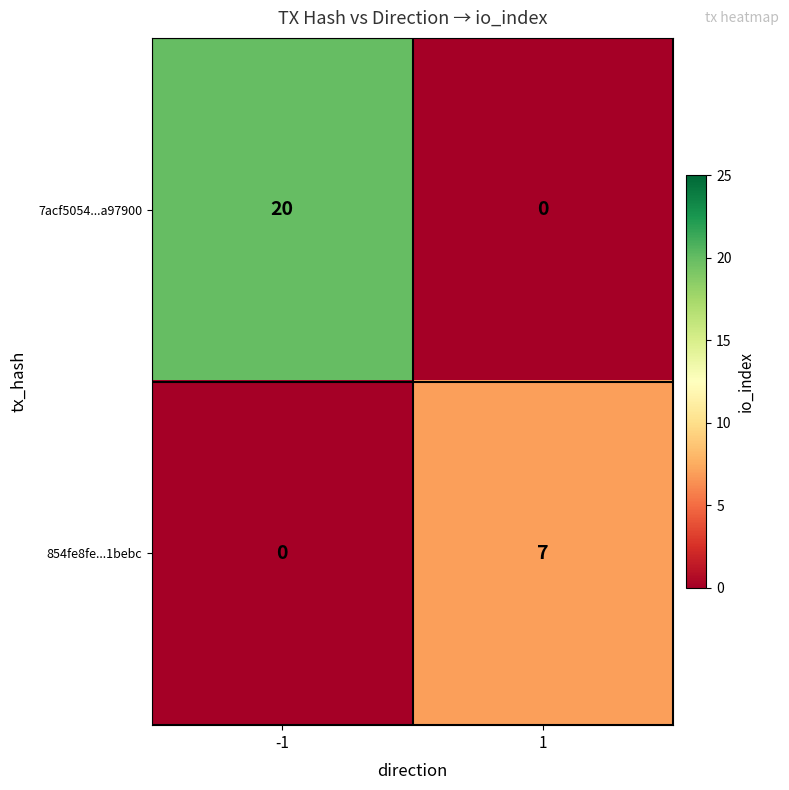

The value of 854fe8fe...1bebc at 1 is 7. True or false?

True